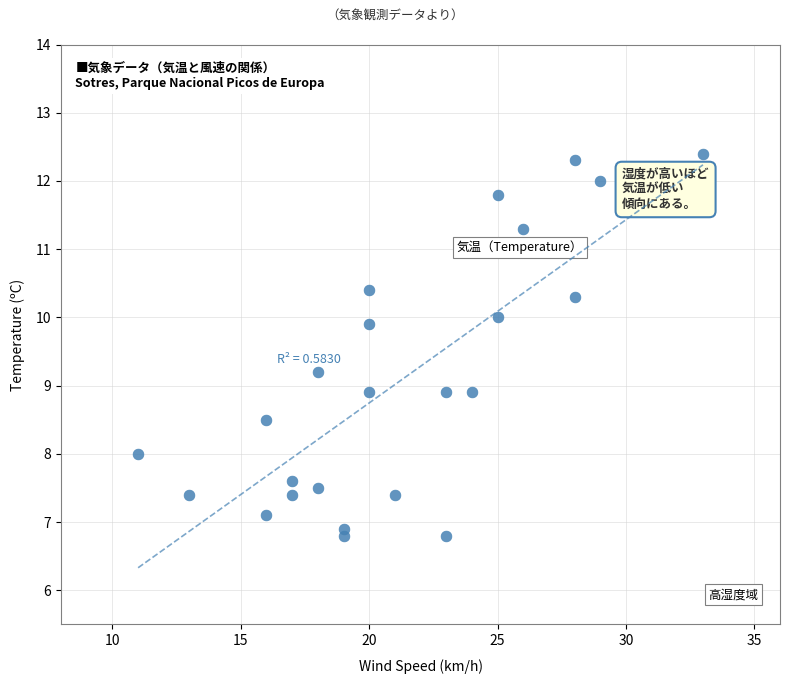

What is the range of Y values (max minus min)?

5.6